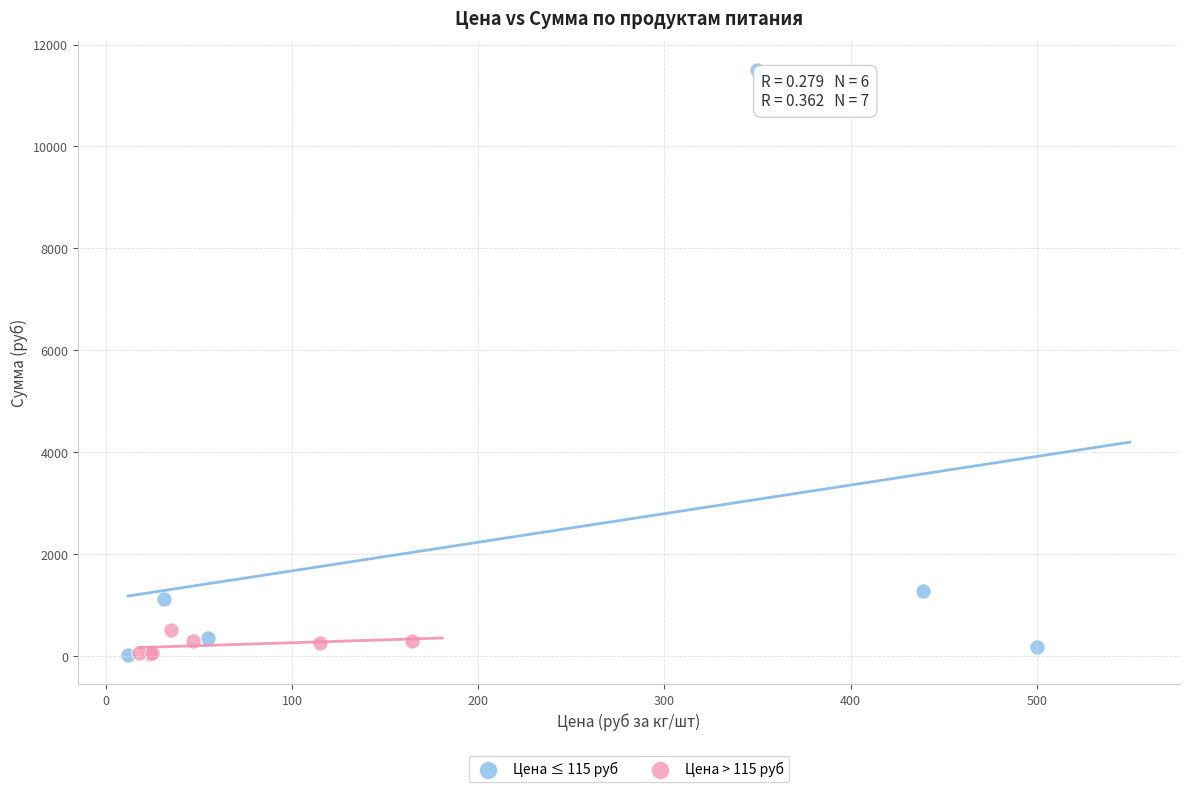

Which series contains the highest Y value?

Цена ≤ 115 руб